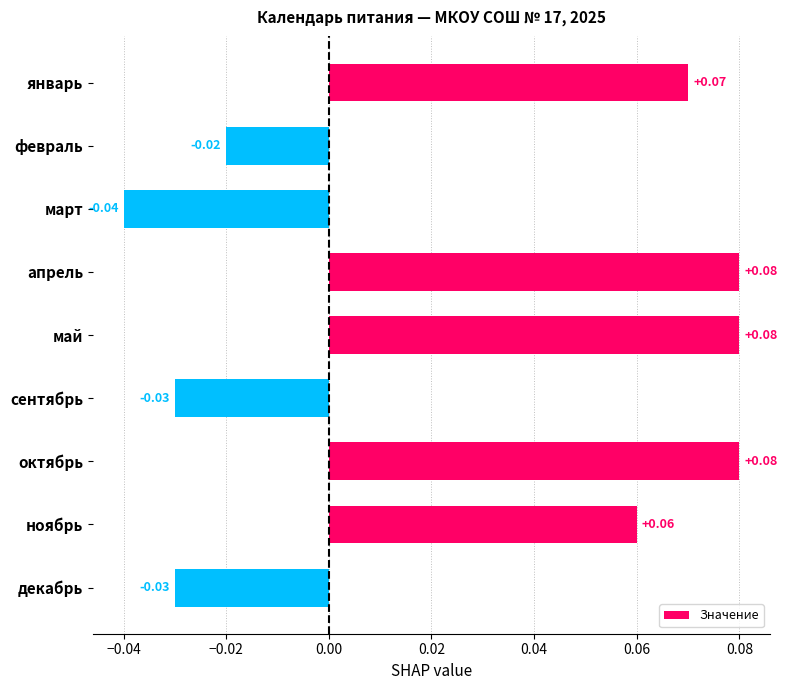

Which has a higher value, сентябрь or октябрь?

октябрь